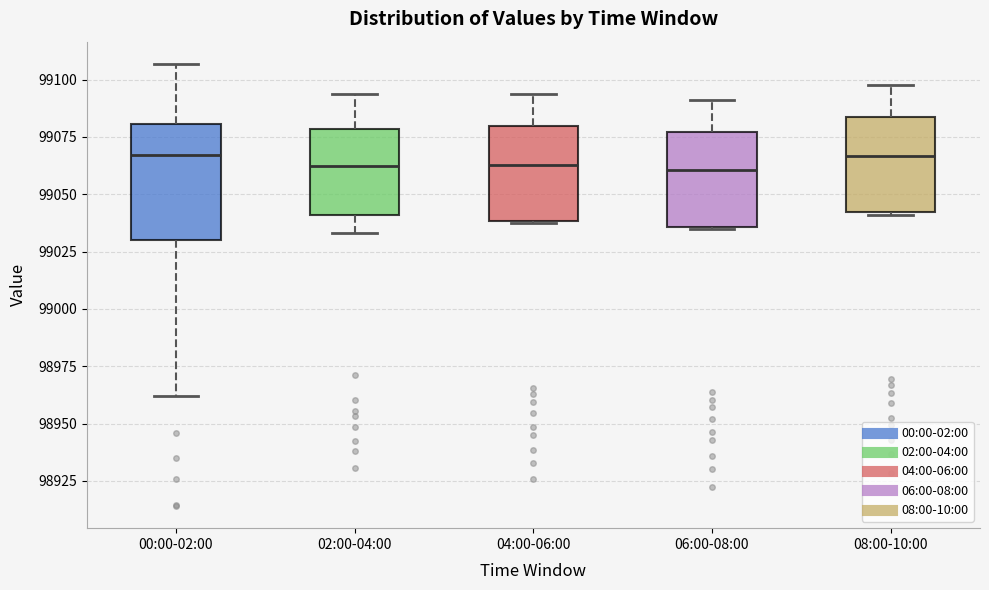

Comparing the boxes themselves (not the whiskers), which one is the tallest?

00:00-02:00